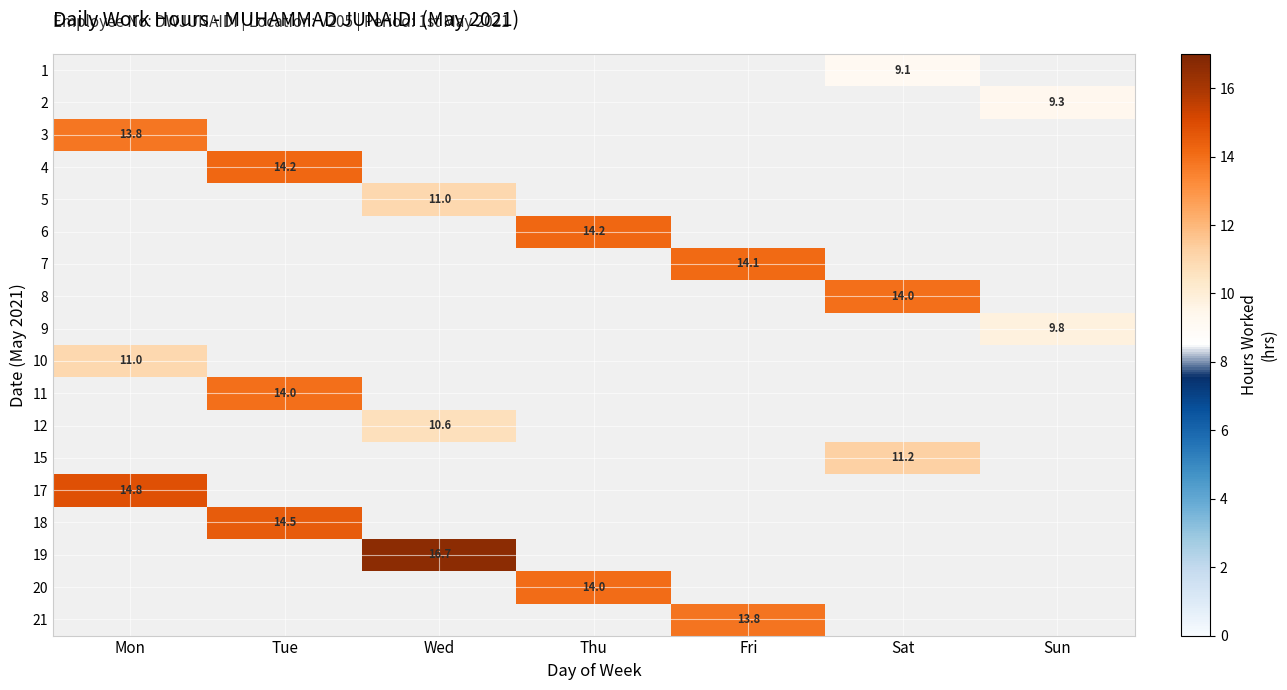

Is it true that 5 equals 11.0 at Wed?

True